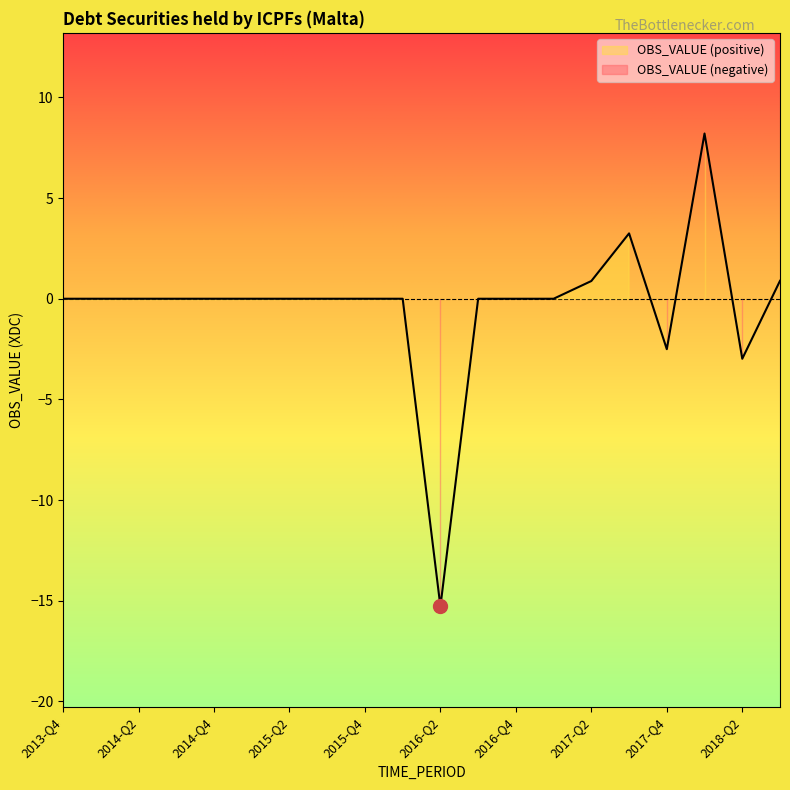

Rank the categories by value from lowest to highest.

2016-Q2, 2018-Q2, 2017-Q4, 2016-Q4, 2013-Q4, 2014-Q1, 2014-Q2, 2014-Q3, 2014-Q4, 2015-Q1, 2015-Q2, 2015-Q3, 2015-Q4, 2016-Q1, 2016-Q3, 2017-Q1, 2017-Q2, 2018-Q3, 2017-Q3, 2018-Q1